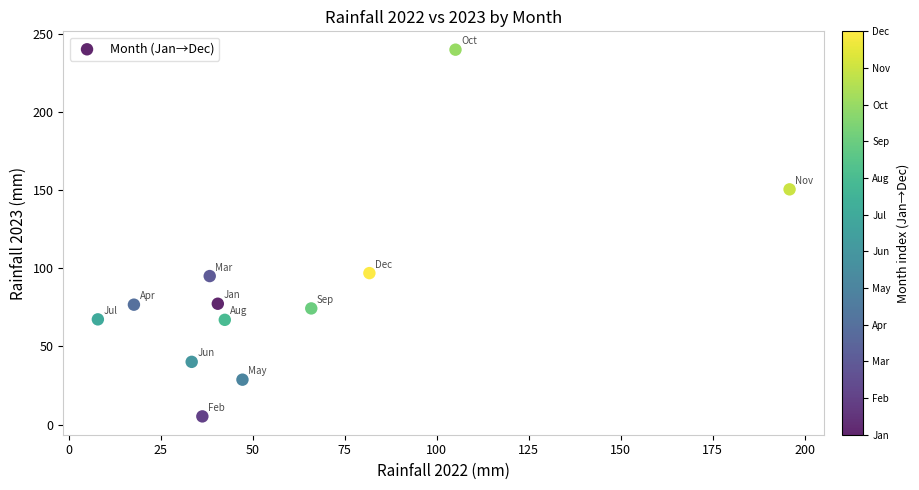

What is the range of Y values (max minus min)?

234.7